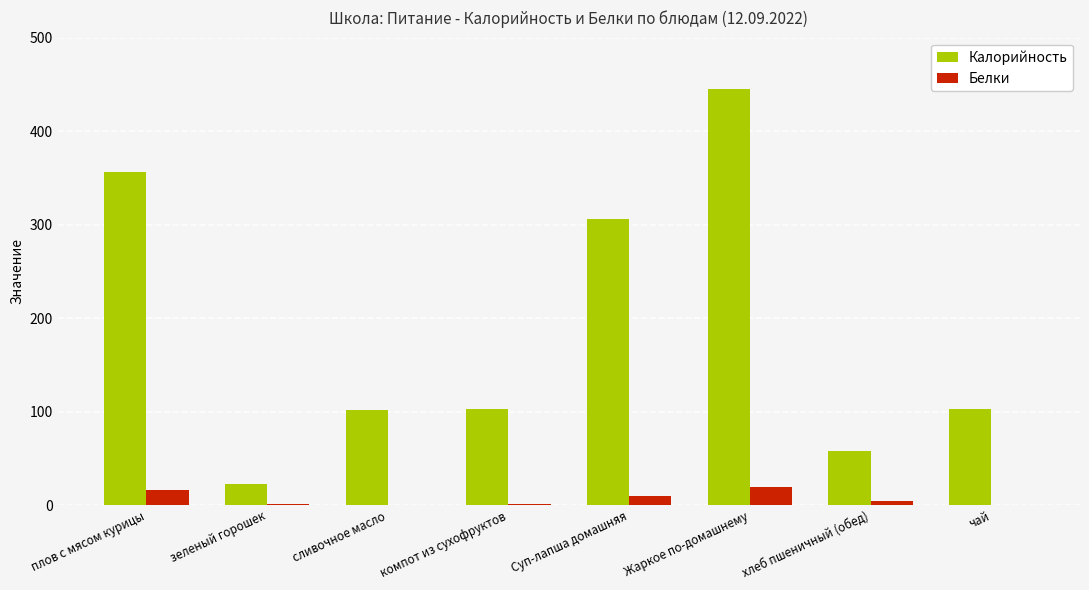

At which label is Калорийность closest to 233?

Суп-лапша домашняя